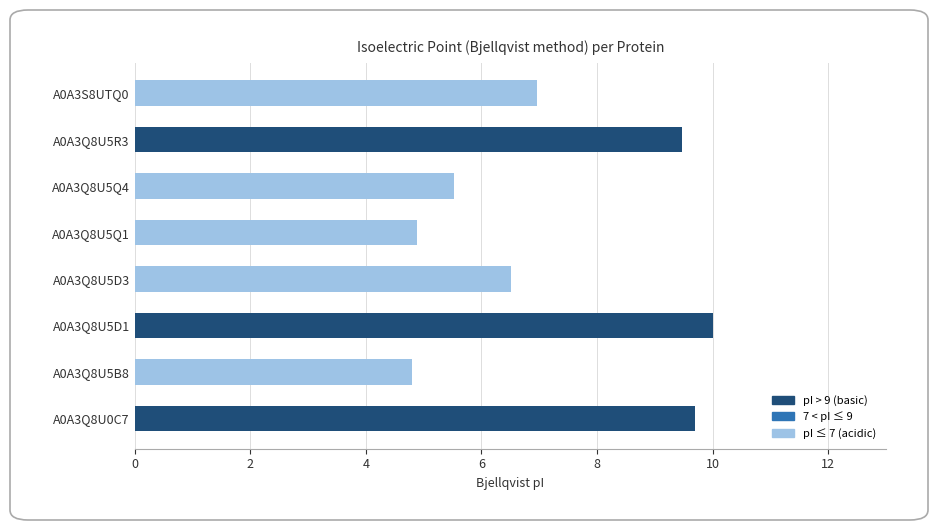

Reading bottom to top, extract all data points from this chart.

A0A3Q8U0C7=9.7	A0A3Q8U5B8=4.8	A0A3Q8U5D1=10.0	A0A3Q8U5D3=6.5	A0A3Q8U5Q1=4.9	A0A3Q8U5Q4=5.5	A0A3Q8U5R3=9.5	A0A3S8UTQ0=7.0